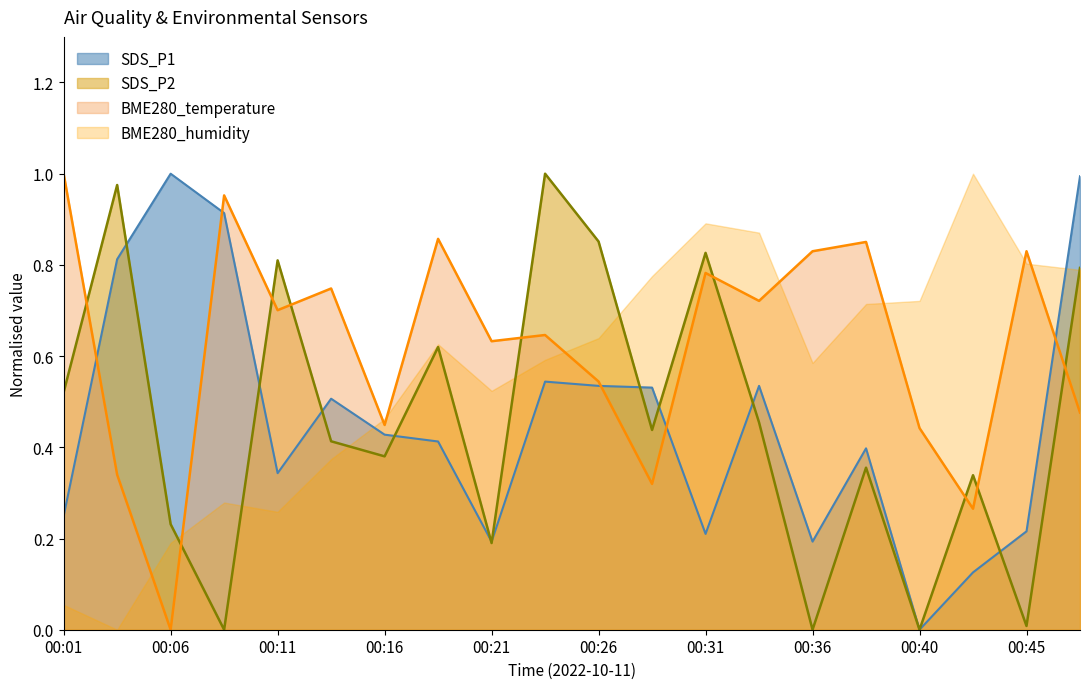

Is the value of BME280_temperature at 2022/10/11 00:18:54 greater than the value of SDS_P1 at 2022/10/11 00:14:03?

Yes